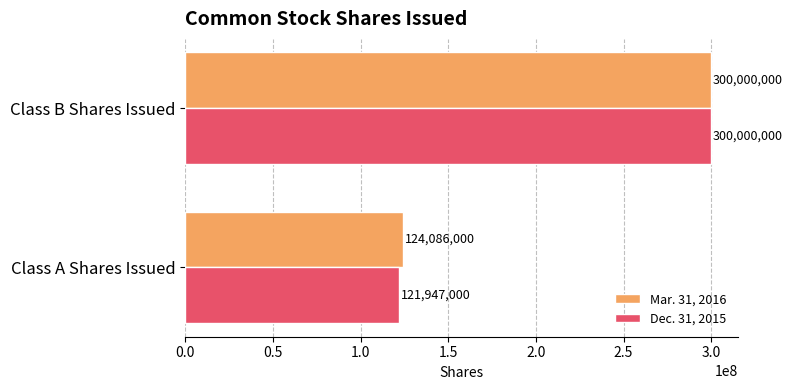

Which category has the lowest value in the Dec. 31, 2015 series?

Class A Shares Issued